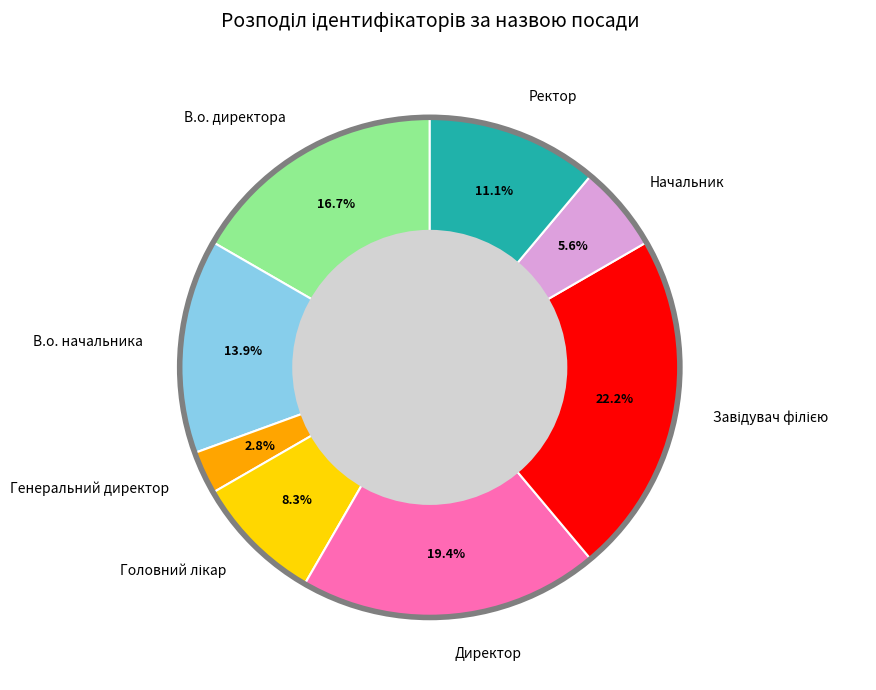

Is there a majority slice in this chart?

No